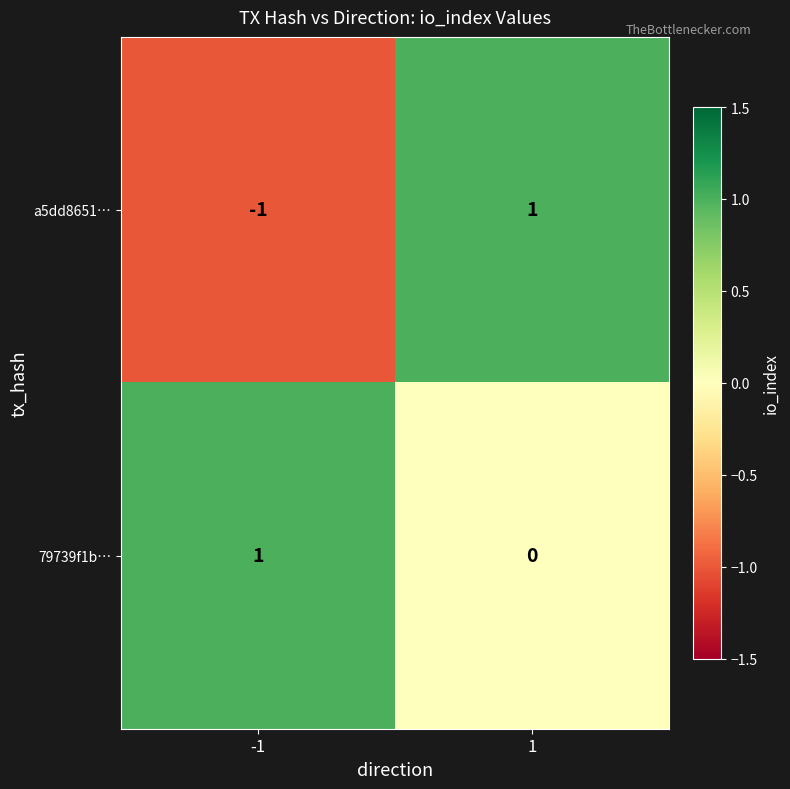

Rank the series at 1 from highest to lowest value.

a5dd8651…, 79739f1b…